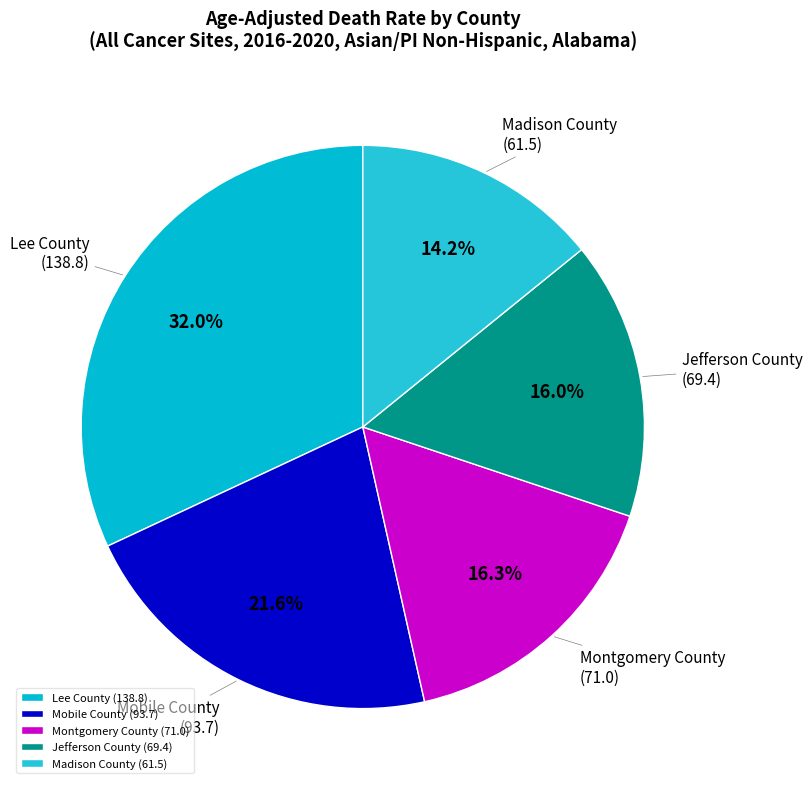

To the nearest percent, what is the average slice percentage?

20%